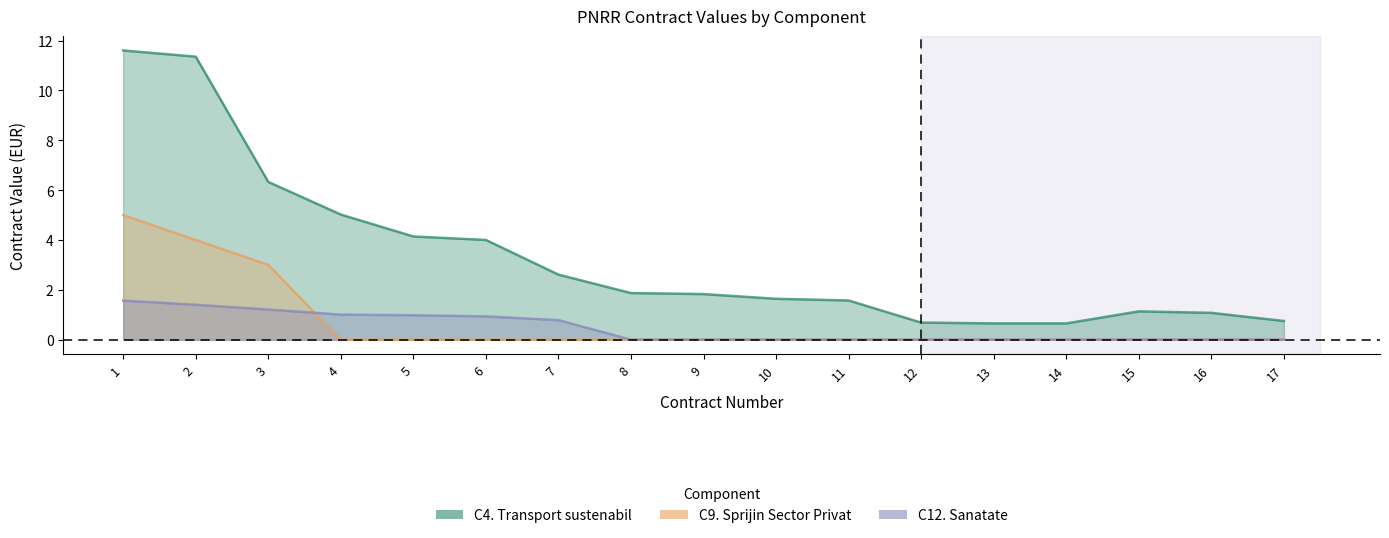

How many lines are shown in the chart?

3